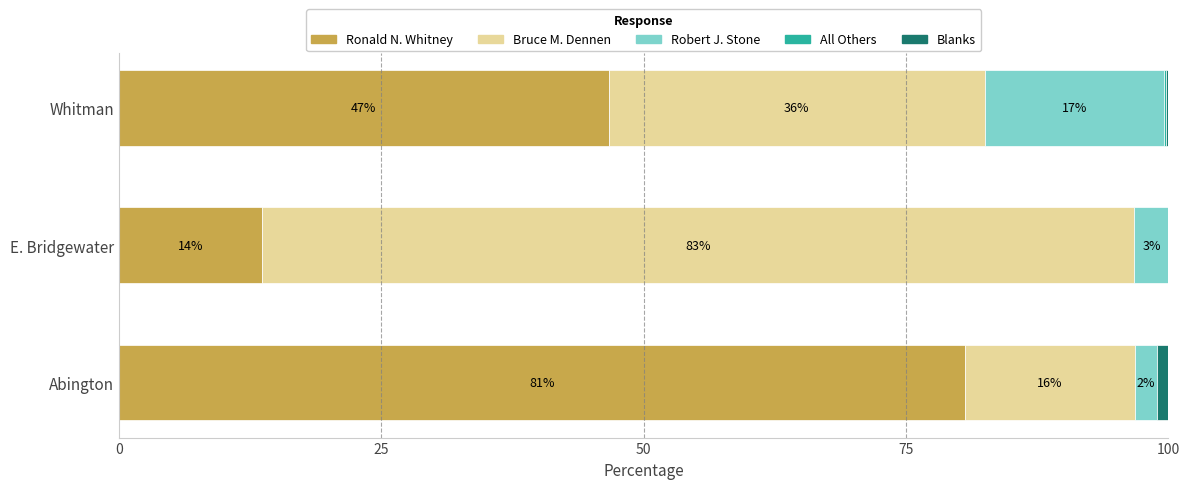

Reading left to right, what are all the values shown in this chart?

Ronald N. Whitney: 80.6	13.6	46.7
Bruce M. Dennen: 16.3	83.1	35.8
Robert J. Stone: 2.1	3.2	17.1
All Others: 0.0	0.0	0.1
Blanks: 1.1	0.0	0.3